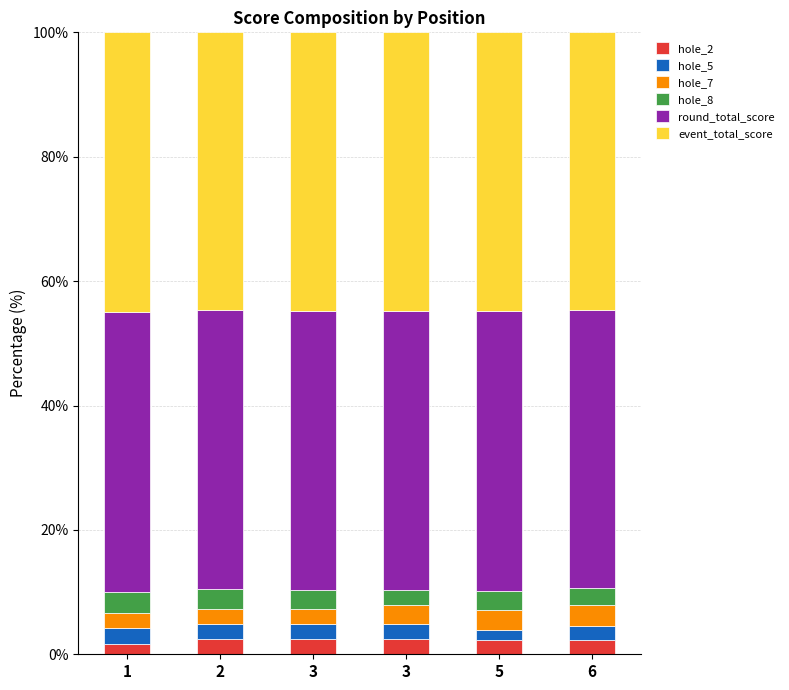

The value of hole_7 at 2 is 1.0. True or false?

False